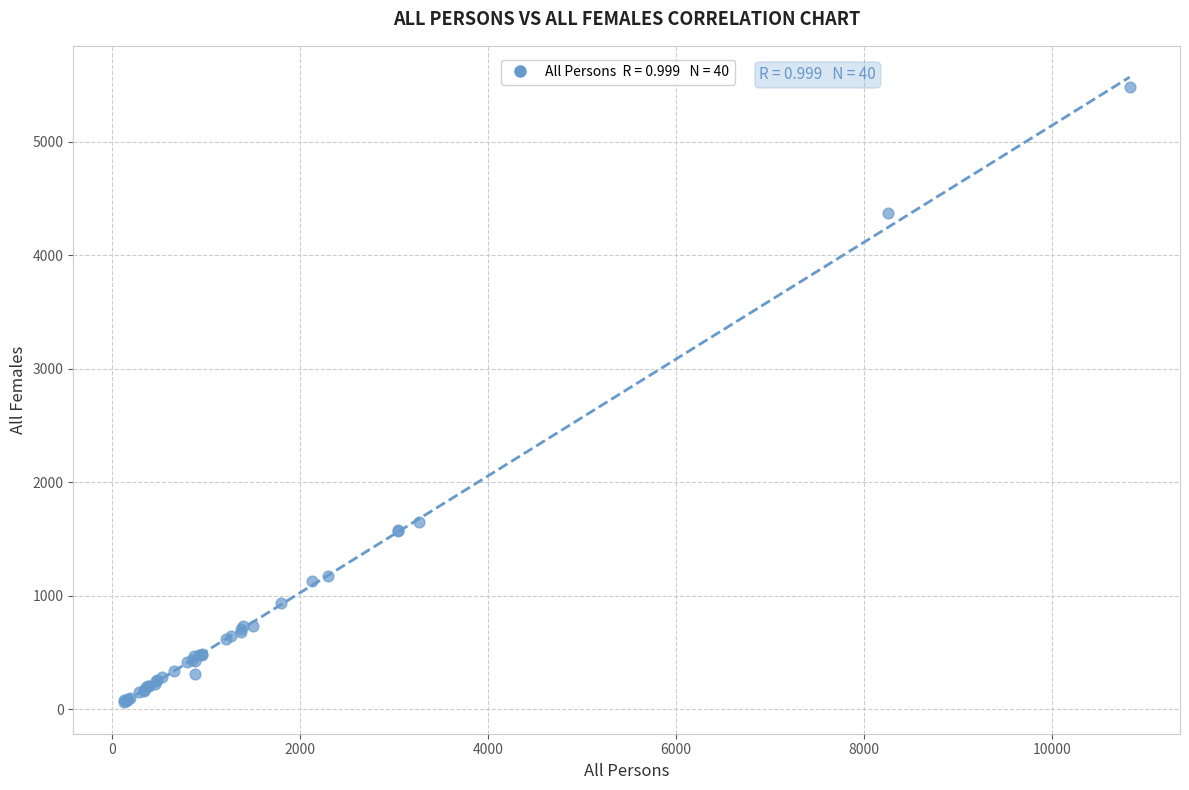

What Y value in the scatter plot is closest to 2773?

1653